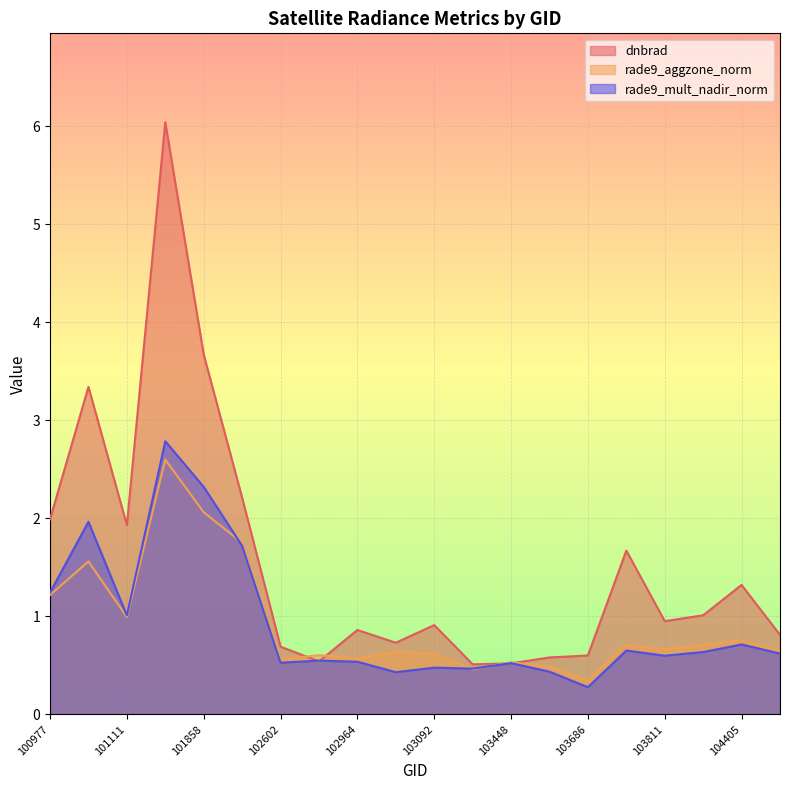

Is the value of rade9_aggzone_norm at 103330 greater than the value of rade9_mult_nadir_norm at 101111?

No